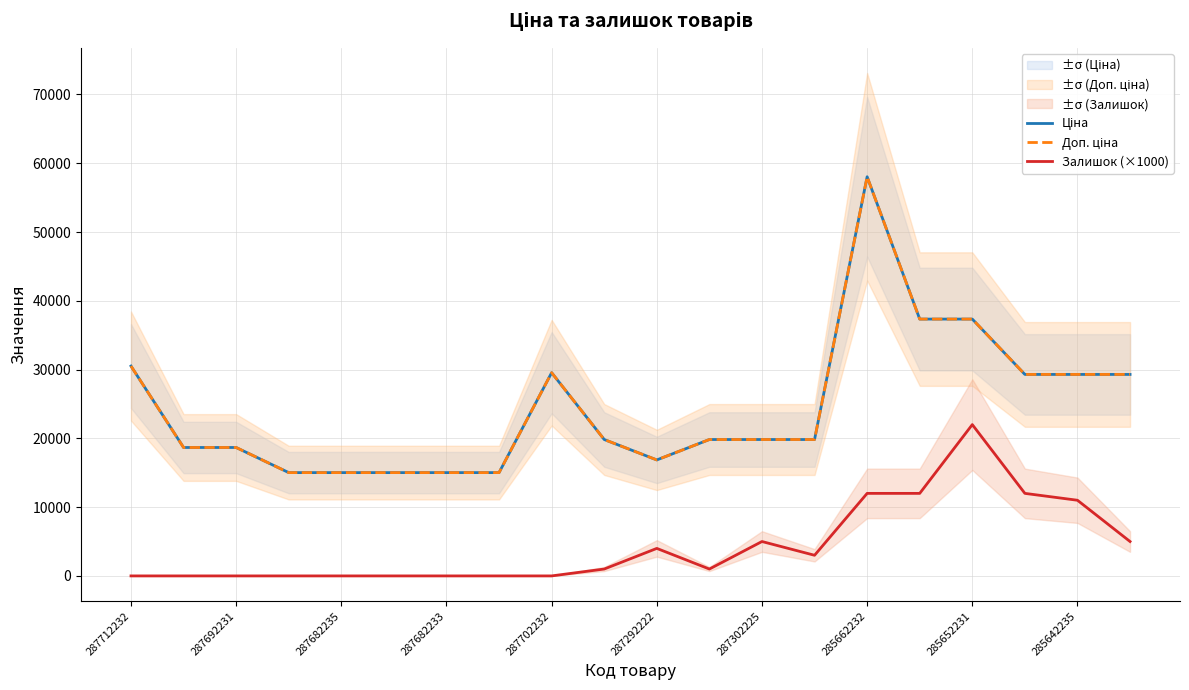

What is the difference between the maximum and second lowest values in the Ціна series?

43017.8